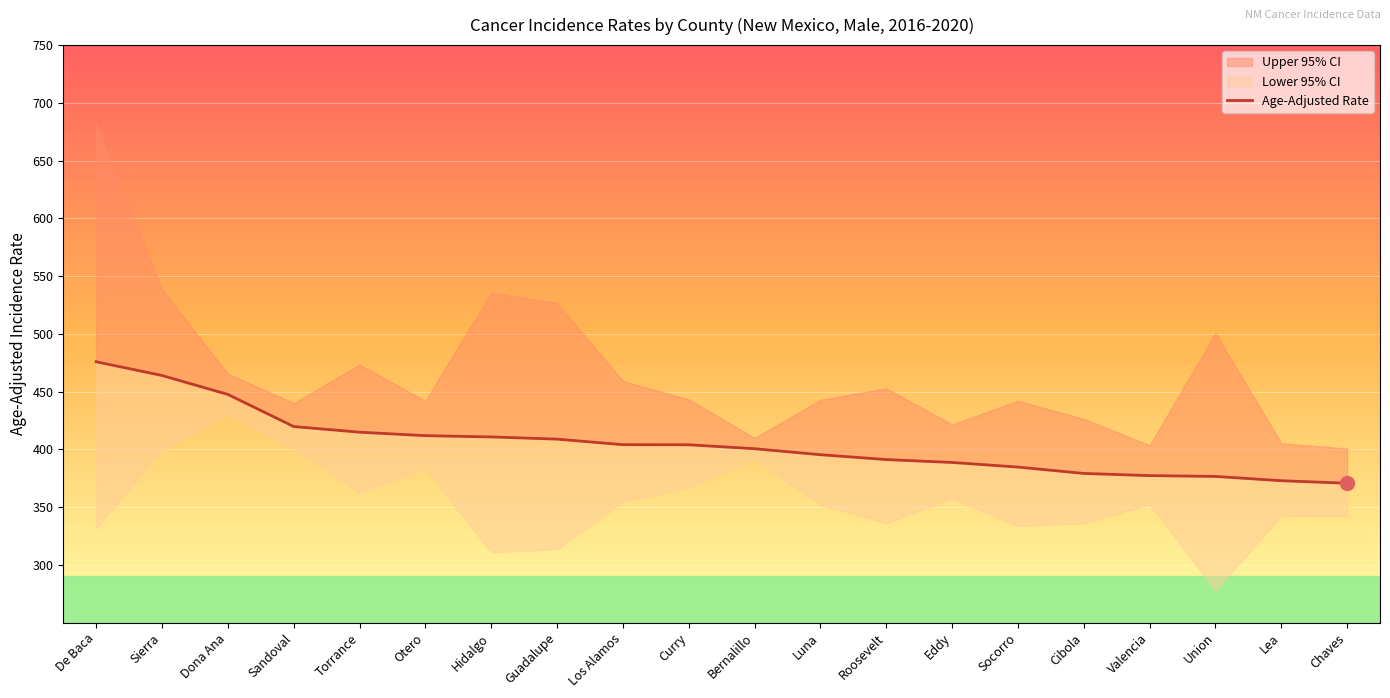

Between Otero and Sierra, which is larger?

Sierra